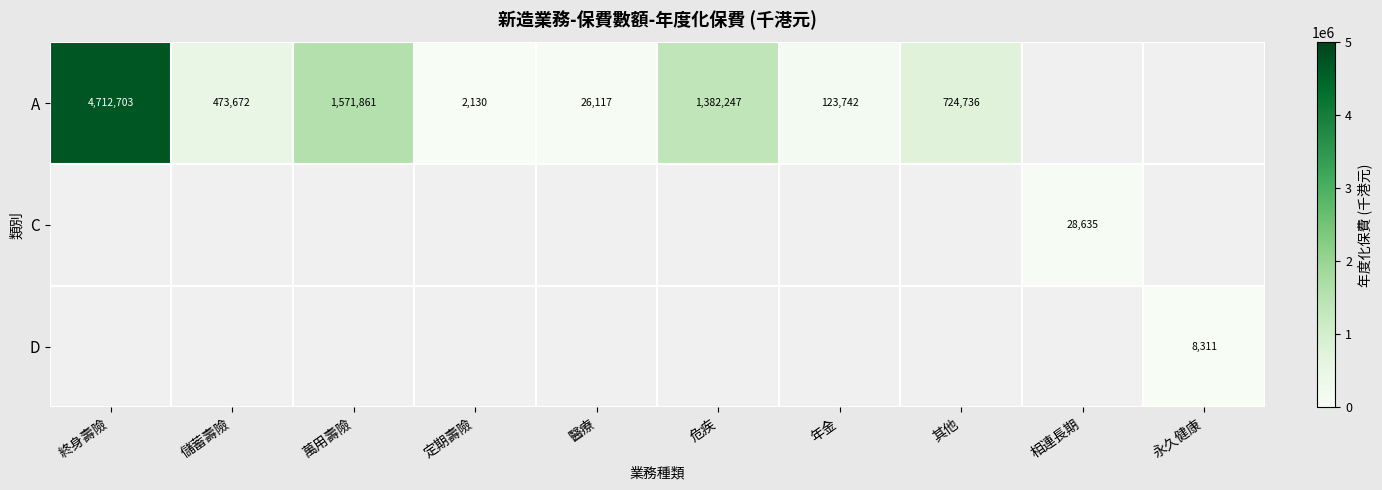

What is the greatest value displayed?

4712703.0